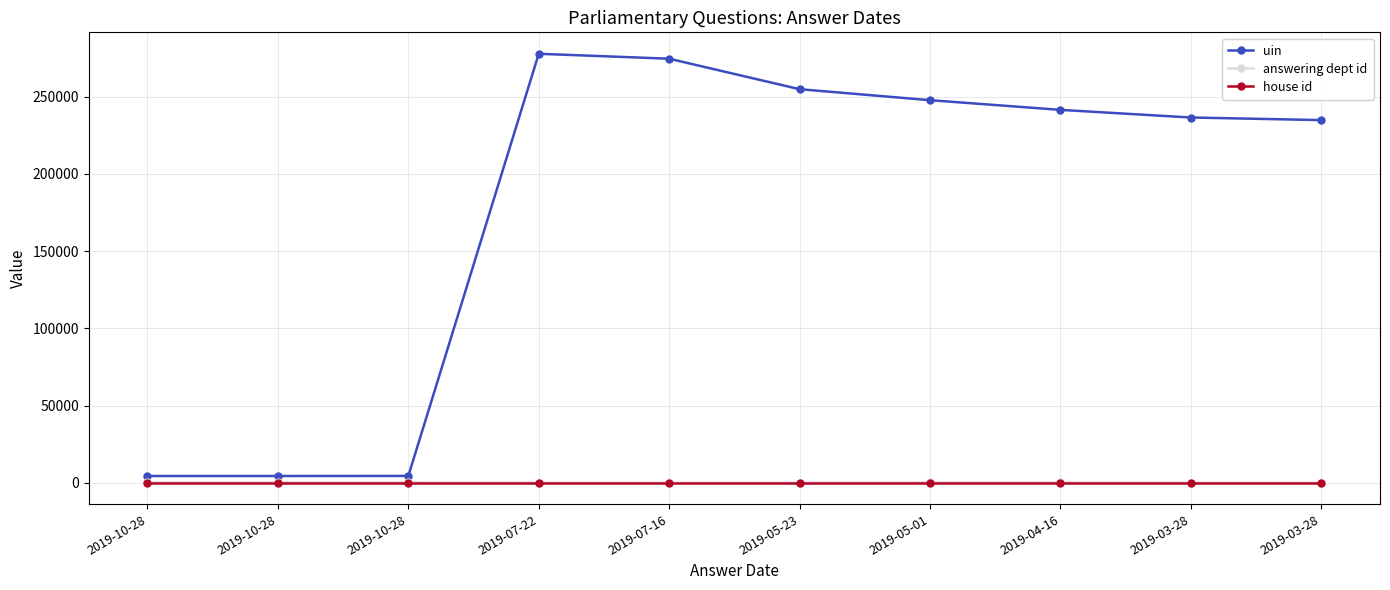

True or false: house id and answering dept id intersect in this chart.

False